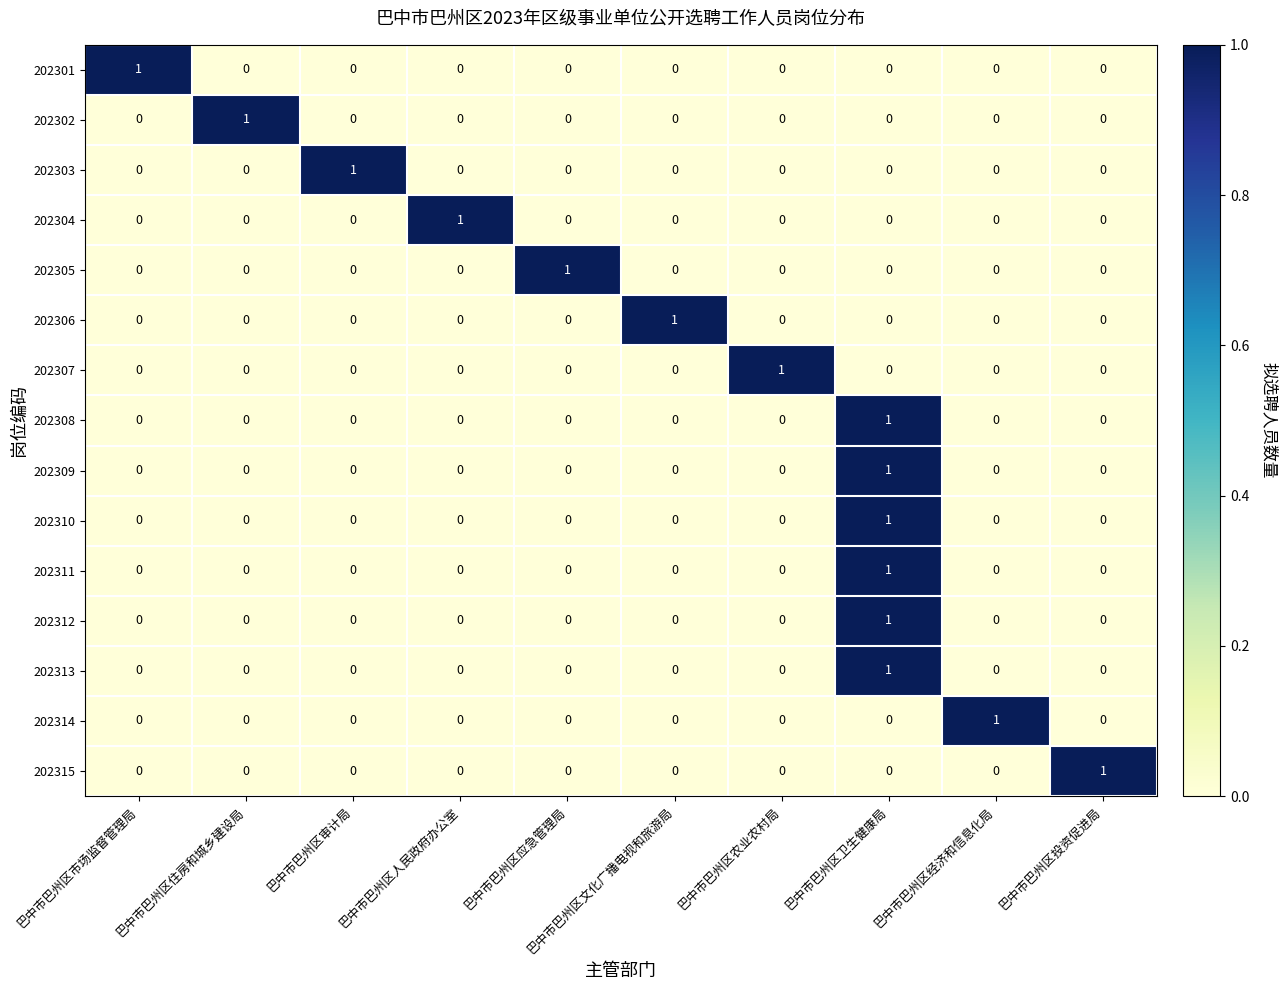

At which category is the sum across all series the highest?

巴中市巴州区卫生健康局